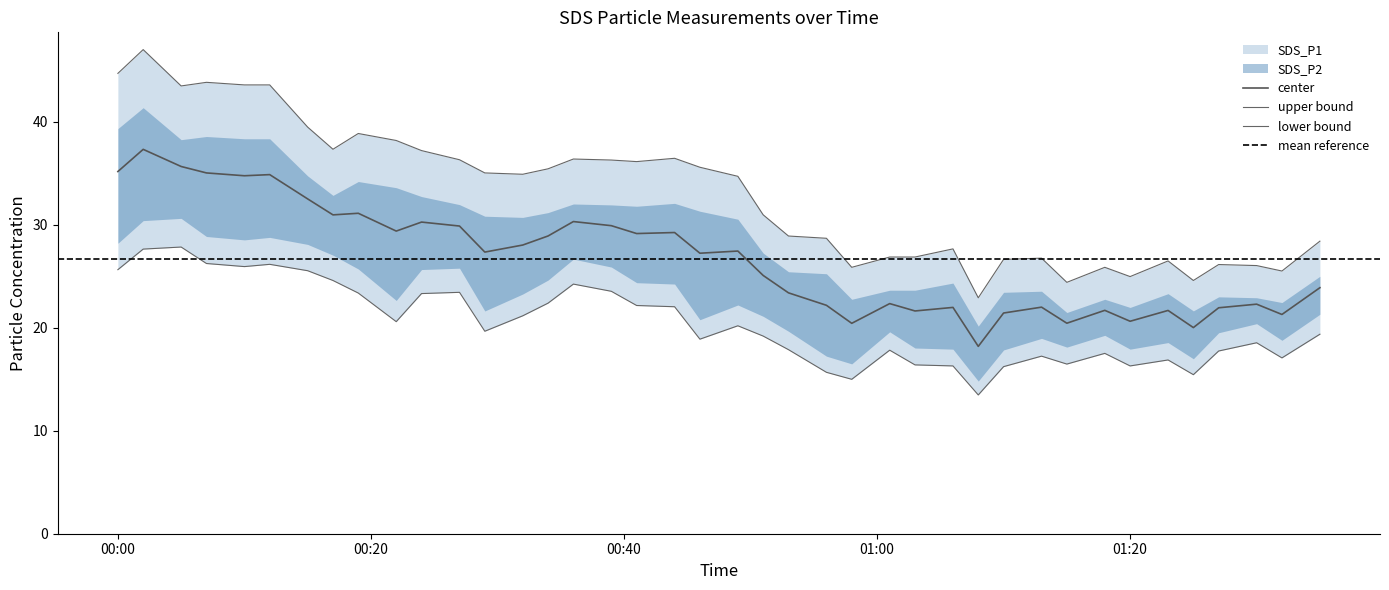

List the series in order of their peak value, highest first.

SDS_P1, SDS_P2